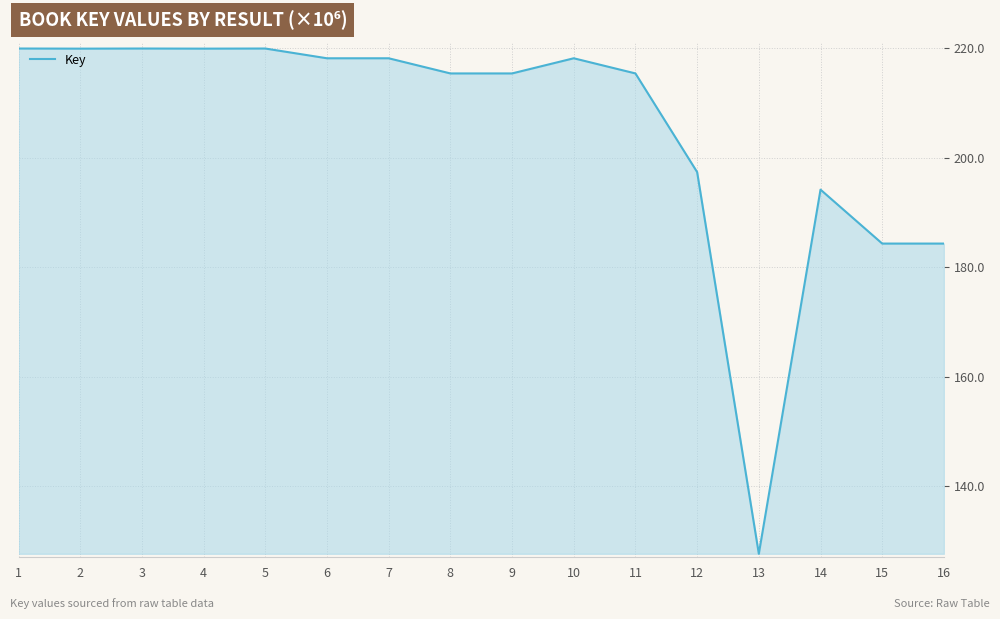

Is it true that the value at 16 is 42.5?

False